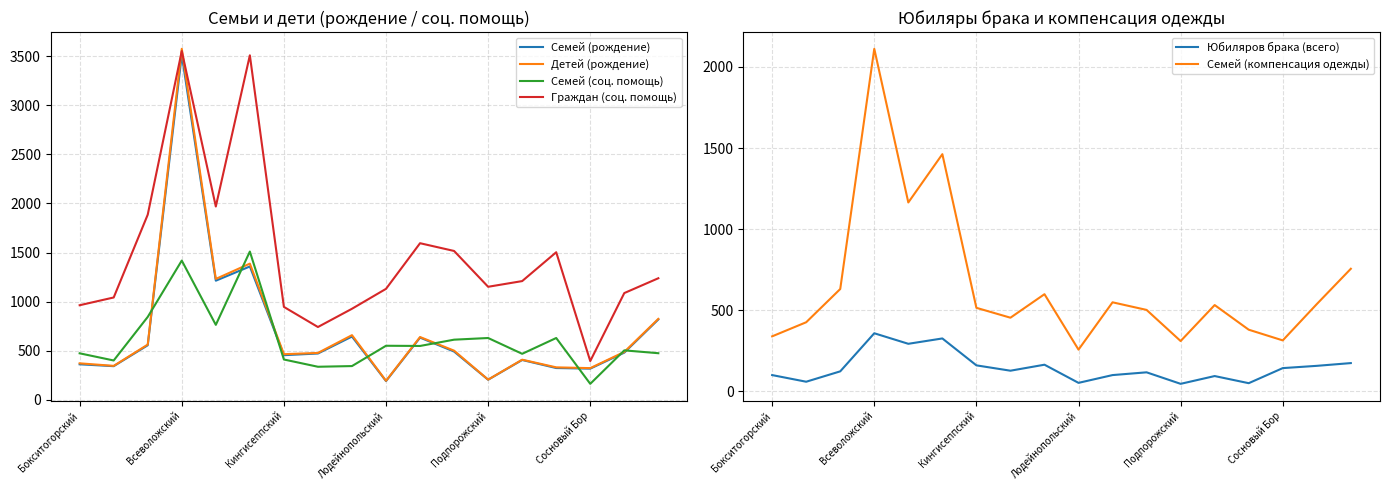

At how many categories does at least one series exceed 2371?

2